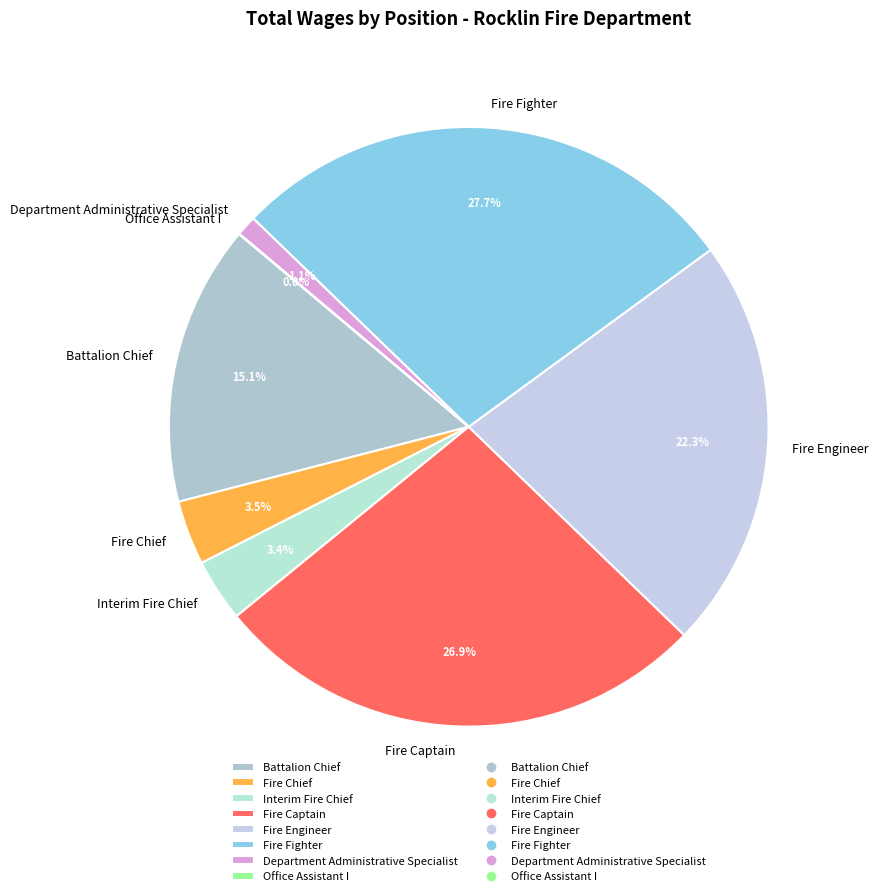

What is the largest slice in the pie chart?

Fire Fighter